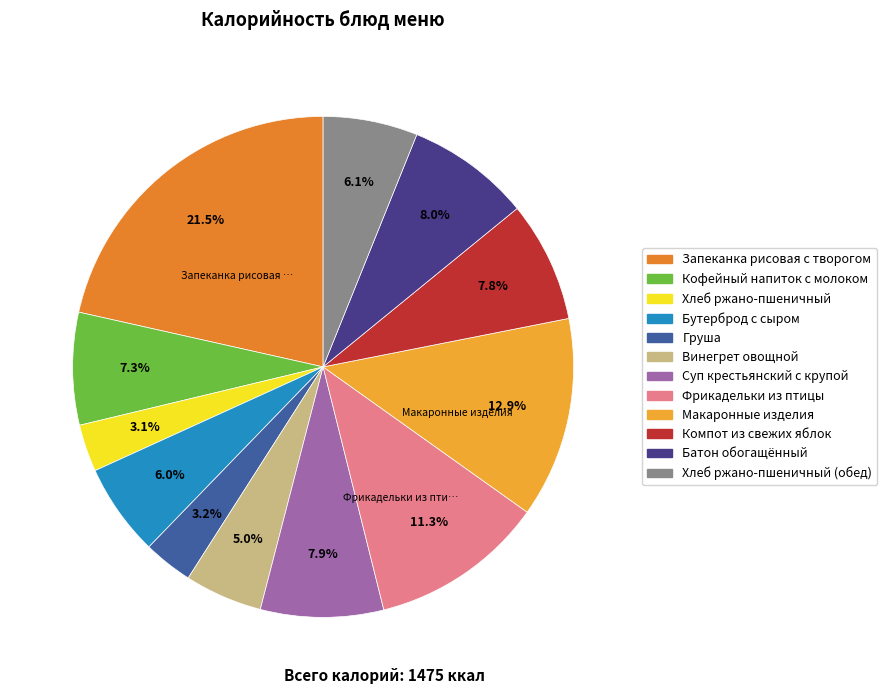

What is the smallest slice in the pie chart?

Хлеб ржано-пшеничный